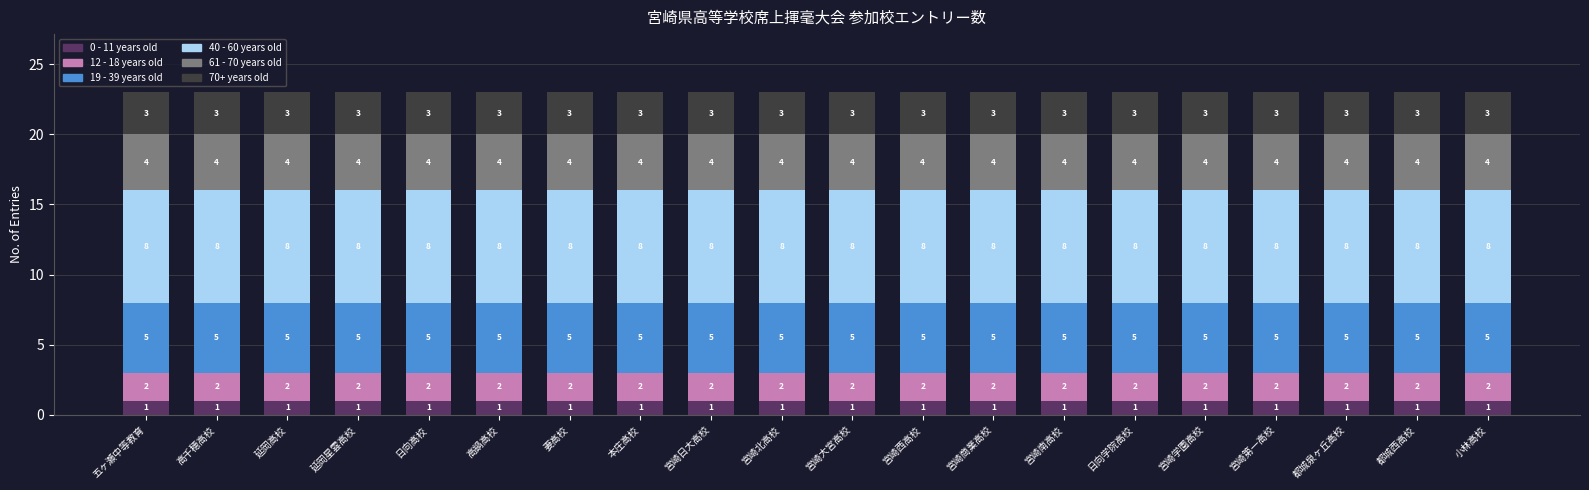

Is it true that 0 - 11 years old equals 1 at 本庄高校?

True